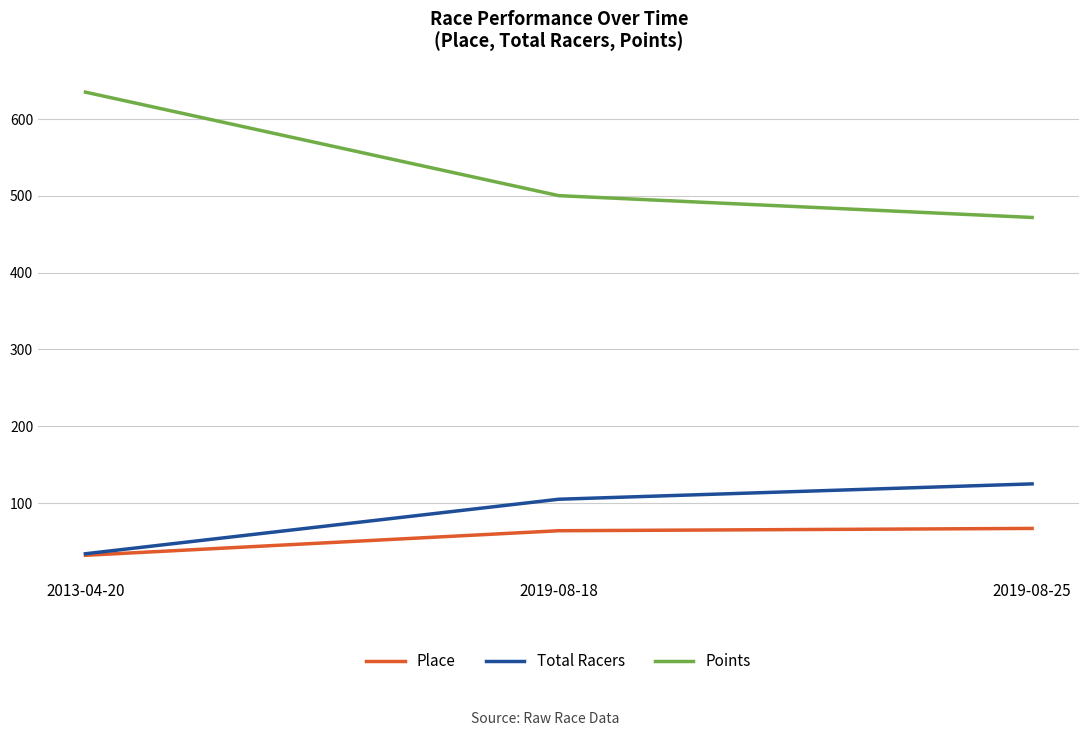

Reading left to right, extract all data points from this chart.

Place: 32.0	64.0	67.0
Total Racers: 34.0	105.0	125.0
Points: 635.1	500.3	471.9